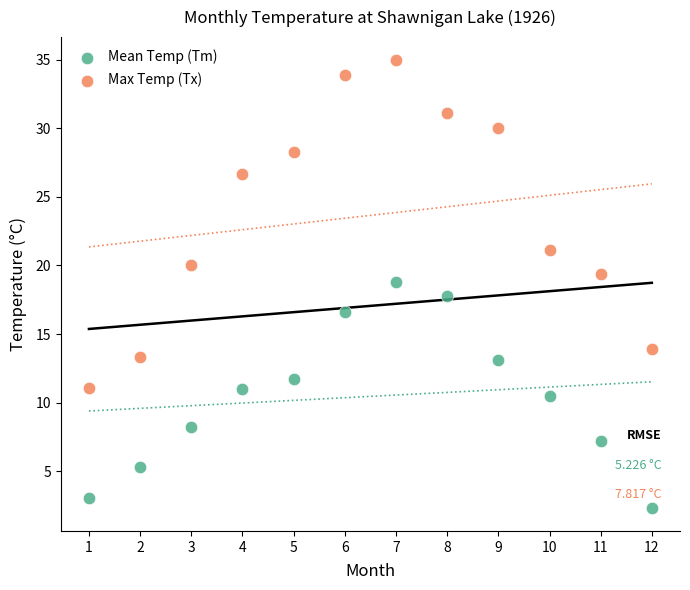

Which series reaches the maximum Y coordinate?

Max Temp (Tx)